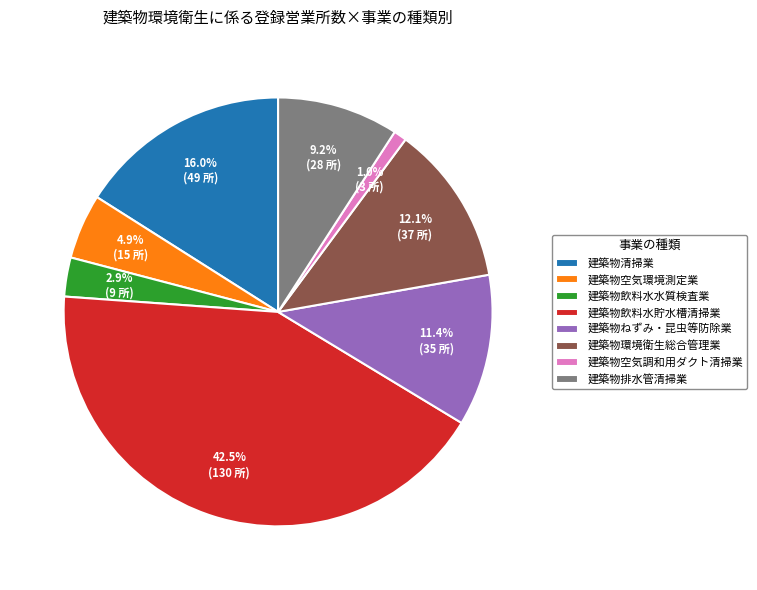

Count the number of slices in the pie.

8